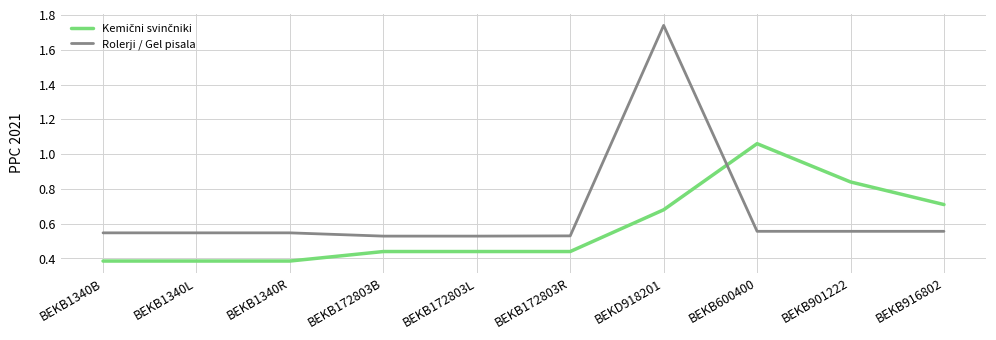

How many Rolerji / Gel pisala values are between 0 and 1?

9